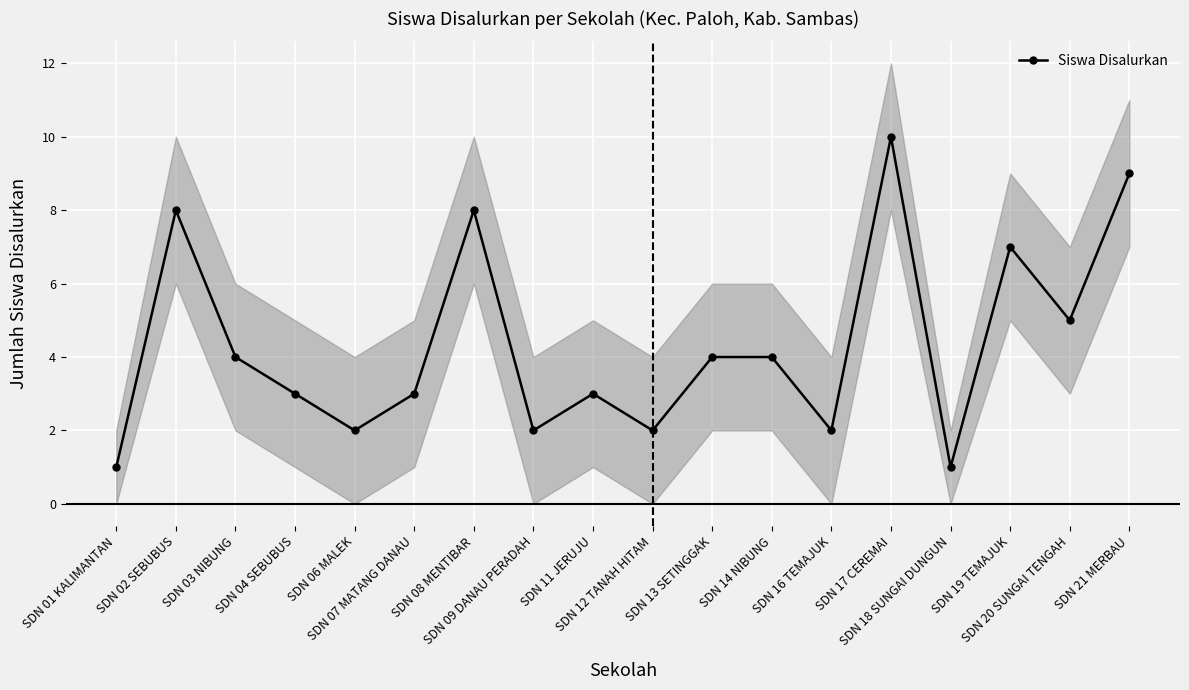

What is the difference between the maximum and minimum values?

9